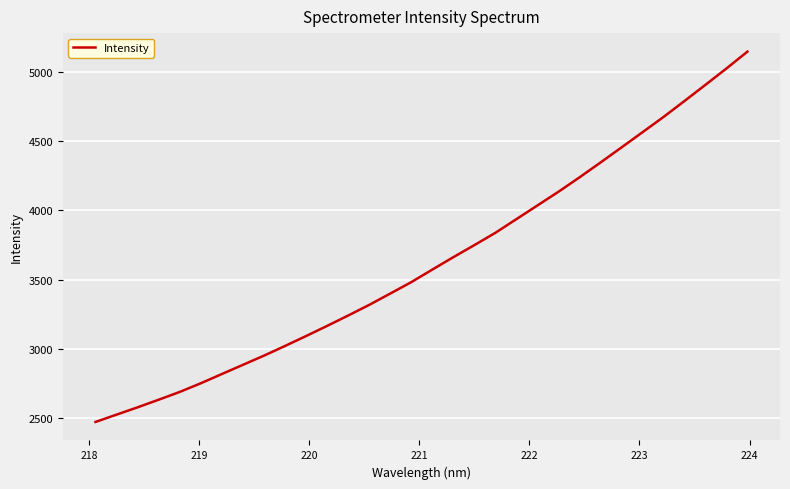

What is the difference between the maximum and minimum values?

2671.2